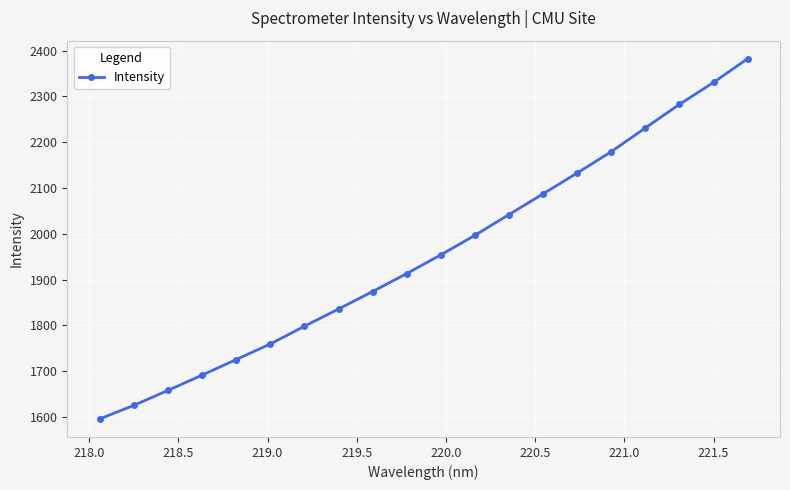

What is the minimum value shown in the chart?

1596.0